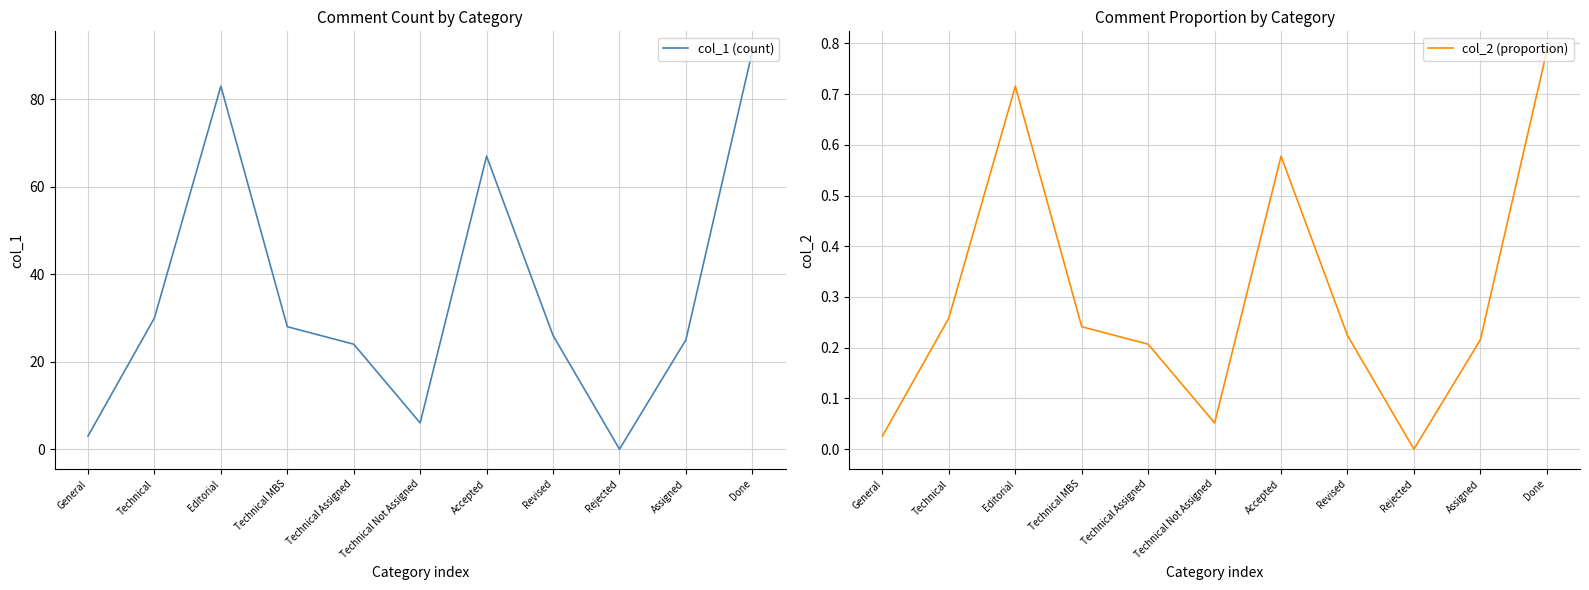

Rank the series at Technical Assigned from lowest to highest value.

col_2 (proportion), col_1 (count)